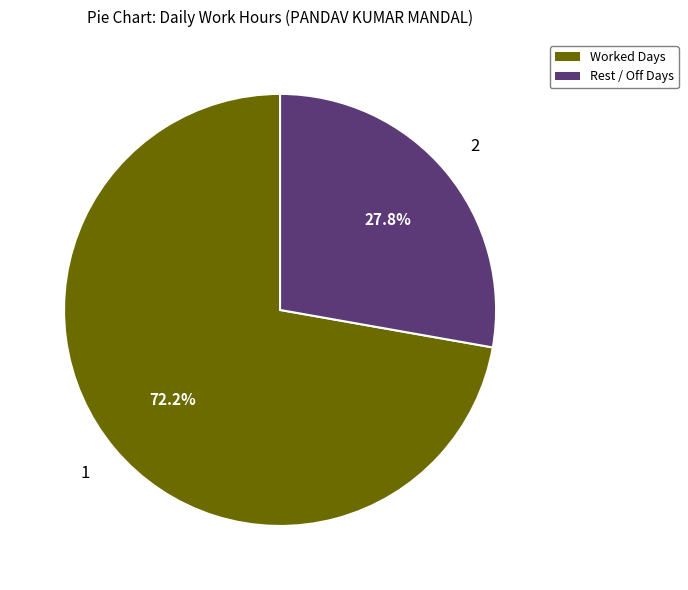

Is there a majority slice in this chart?

Yes